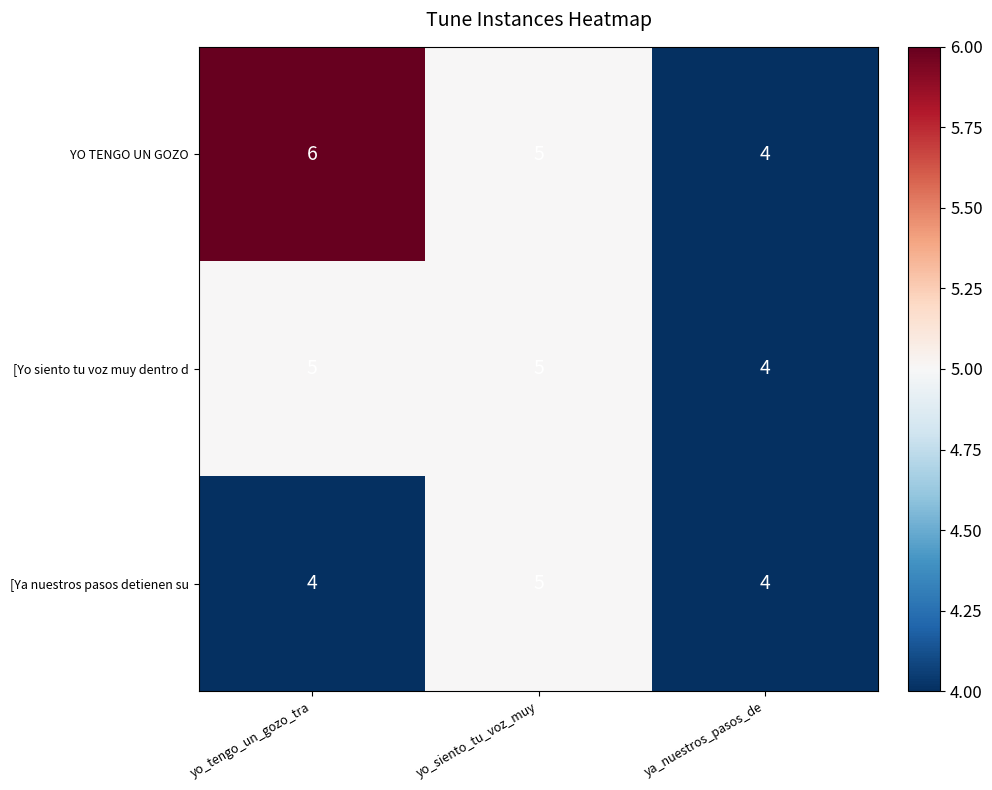

What is the difference between the highest and lowest values at yo_tengo_un_gozo_tra?

2